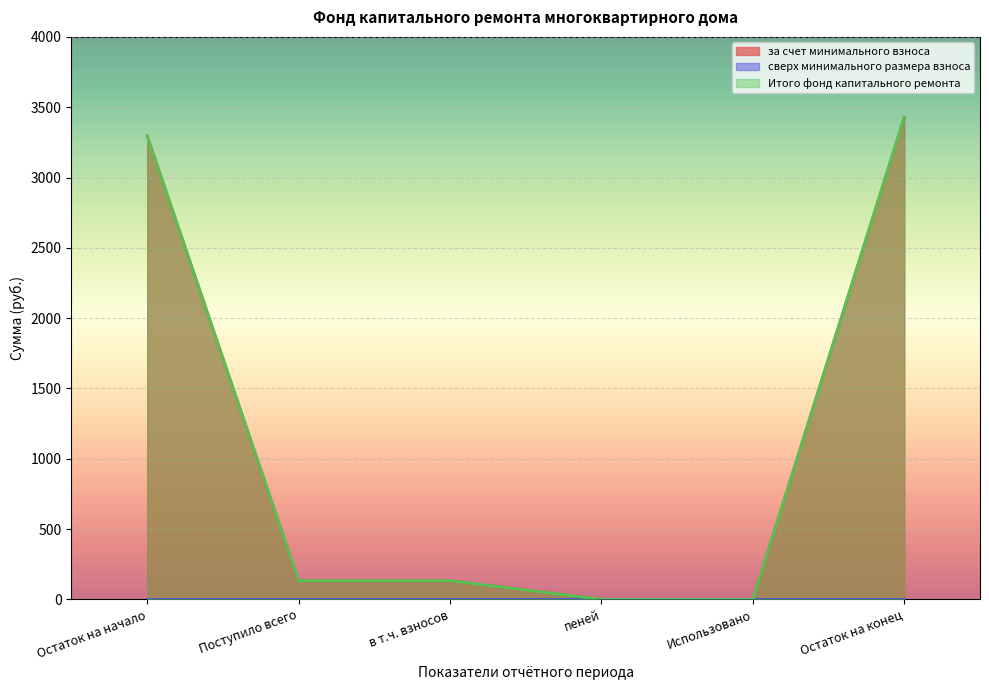

At how many categories does at least one series exceed 2729?

2